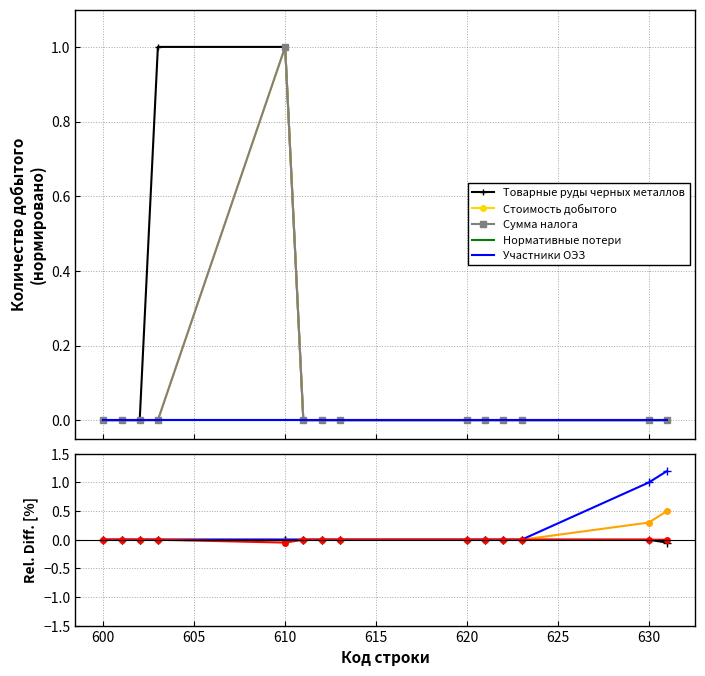

What is the lowest value of the Нормативные потери series?

-0.1